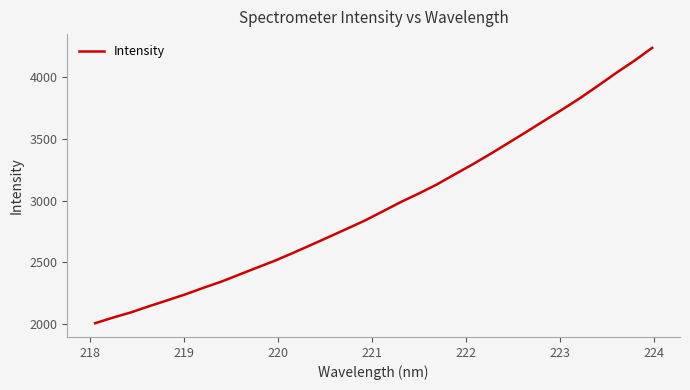

How many distinct data groups are displayed?

1